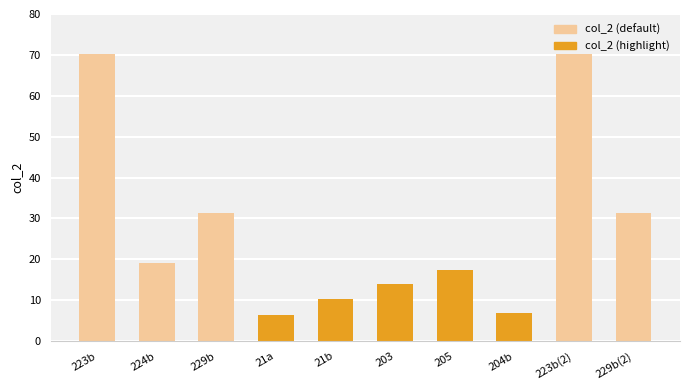

Which has a higher value, 21a or 224b?

224b